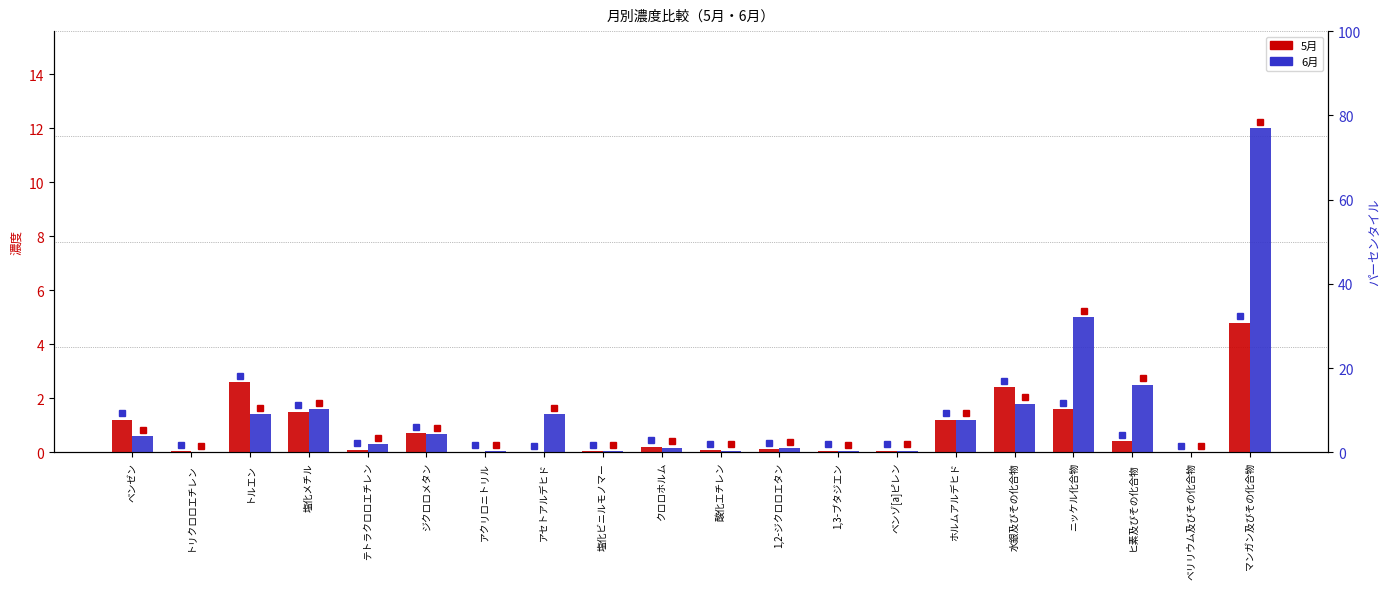

What position from the right is ニッケル化合物?

4